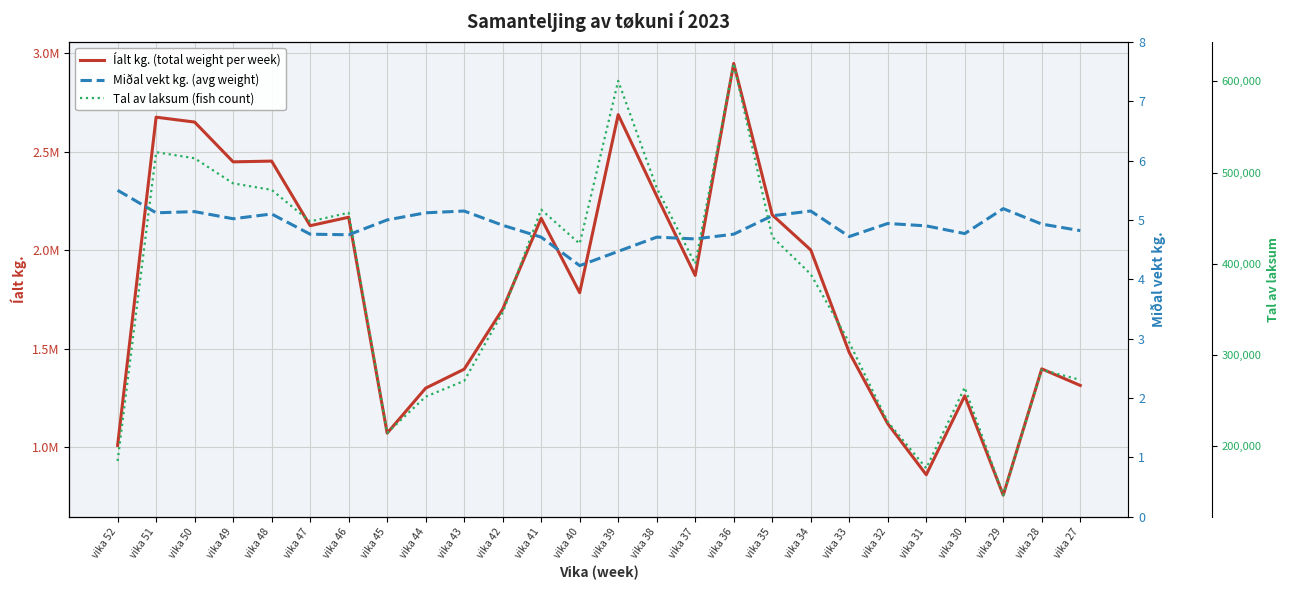

Which has a higher value, vika 44 or vika 32?

vika 44